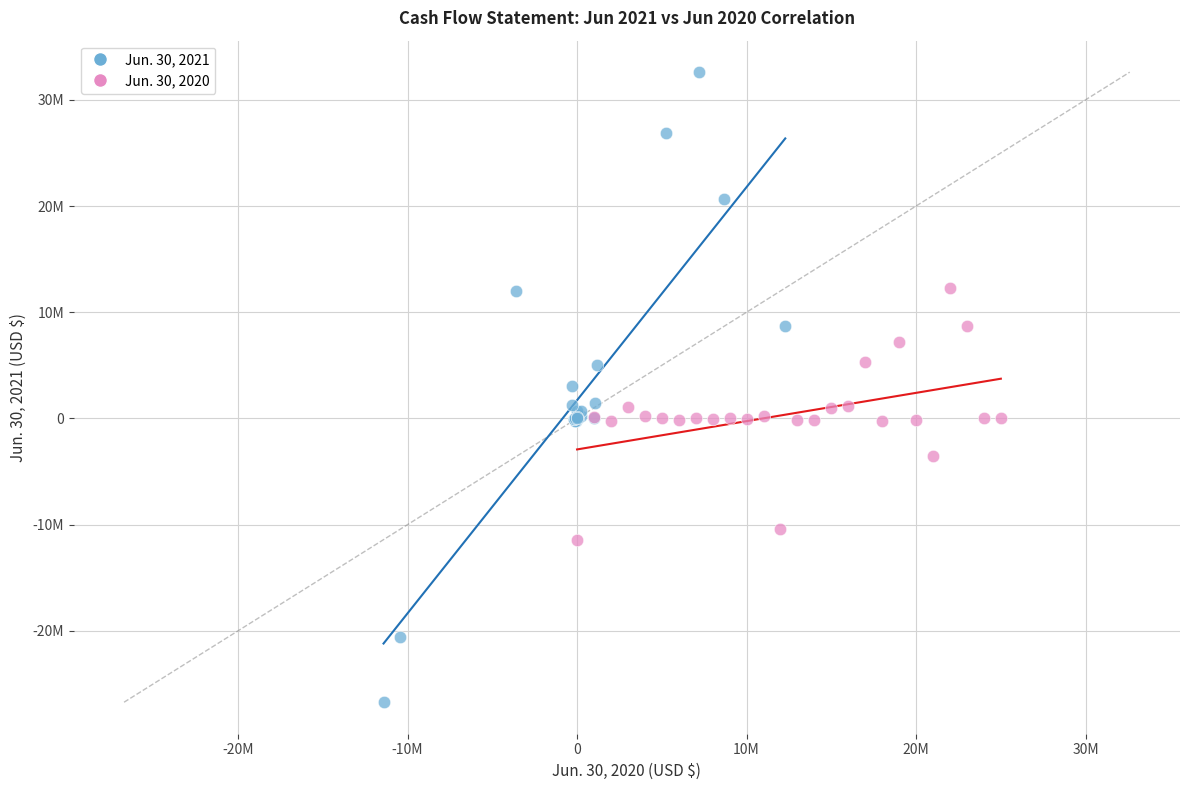

Which series reaches the maximum Y coordinate?

Jun. 30, 2021